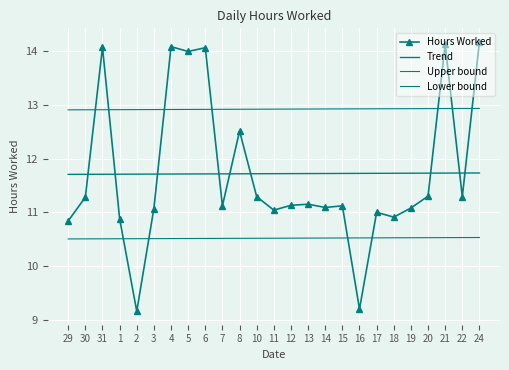

What position from the right is 5?

18